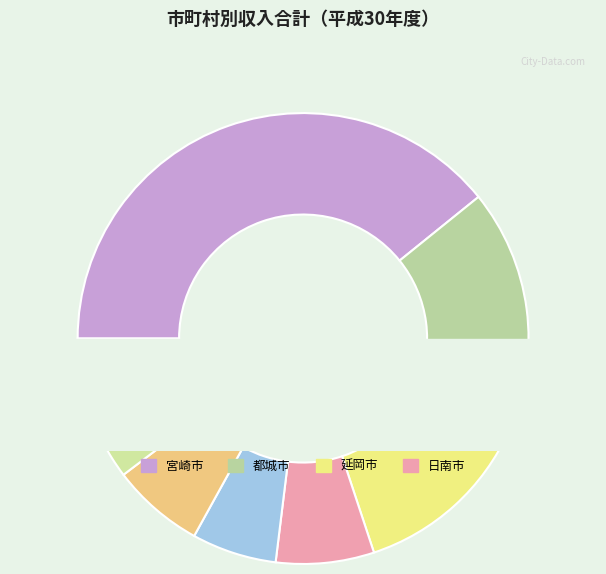

To the nearest percent, what is the difference between the 延岡市 and 小林市 slice percentages?

7%